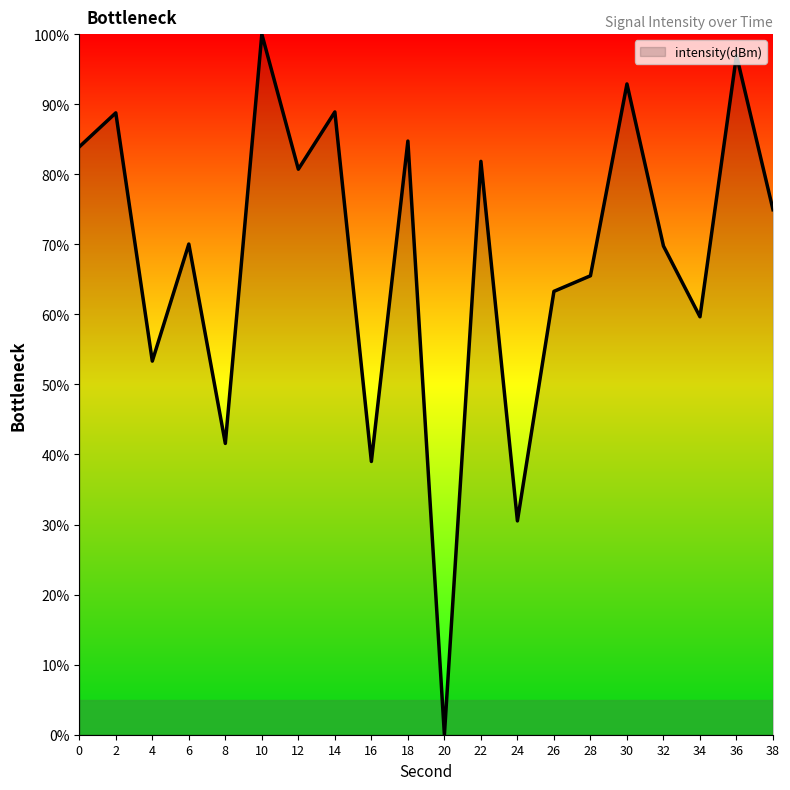

What is the change in value from 0 to 6?

-13.9